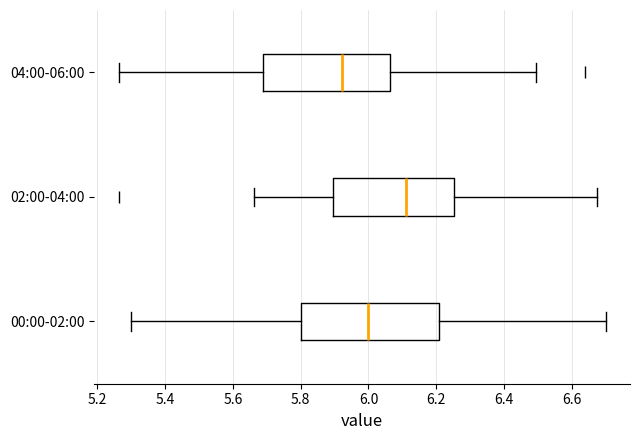

Reading bottom to top, read every box against the x-axis: the position of its median line, the range the box covers, and the ends of its whiskers. The values are not printed on the chart, so give them approximately, as read against the axis.

00:00-02:00: median 6.00, box 5.80 to 6.20, whiskers 5.30 to 6.70
02:00-04:00: median 6.12, box 5.90 to 6.26, whiskers 5.66 to 6.68
04:00-06:00: median 5.92, box 5.68 to 6.06, whiskers 5.26 to 6.50